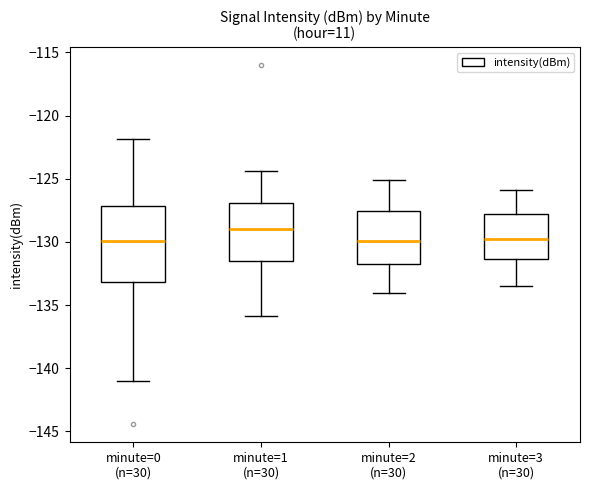

Where does the lower whisker of the box for minute=3 (n=30) end on the y-axis? The values are not printed on the chart, so give them approximately, as read against the axis.

-133.5